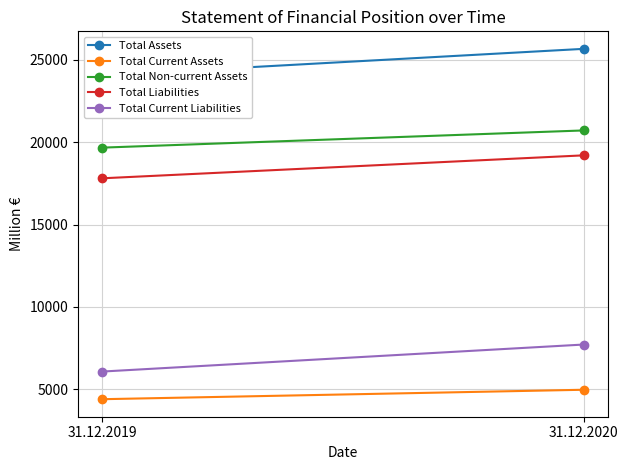

The value of Total Current Assets at 31.12.2020 is 4958. True or false?

True